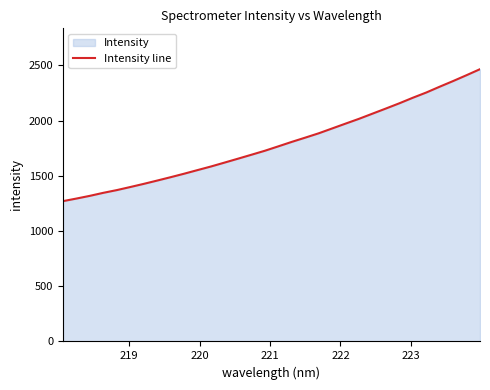

What is the smallest value displayed?

1270.7